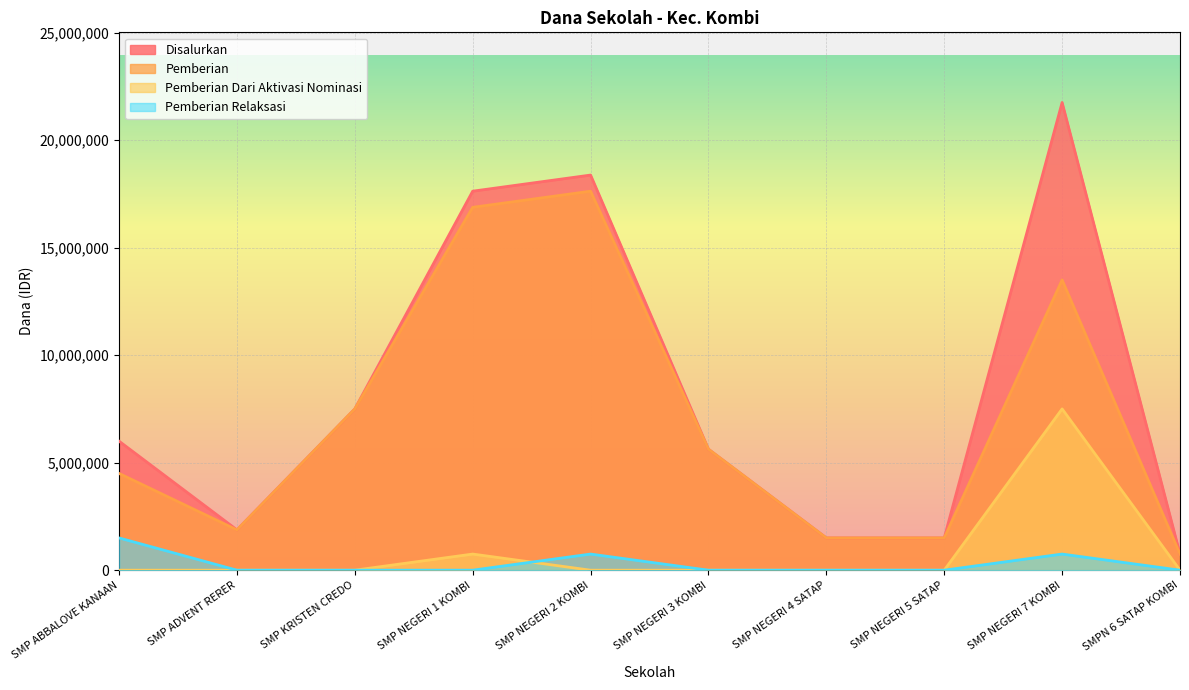

How many data points does each series have?

10